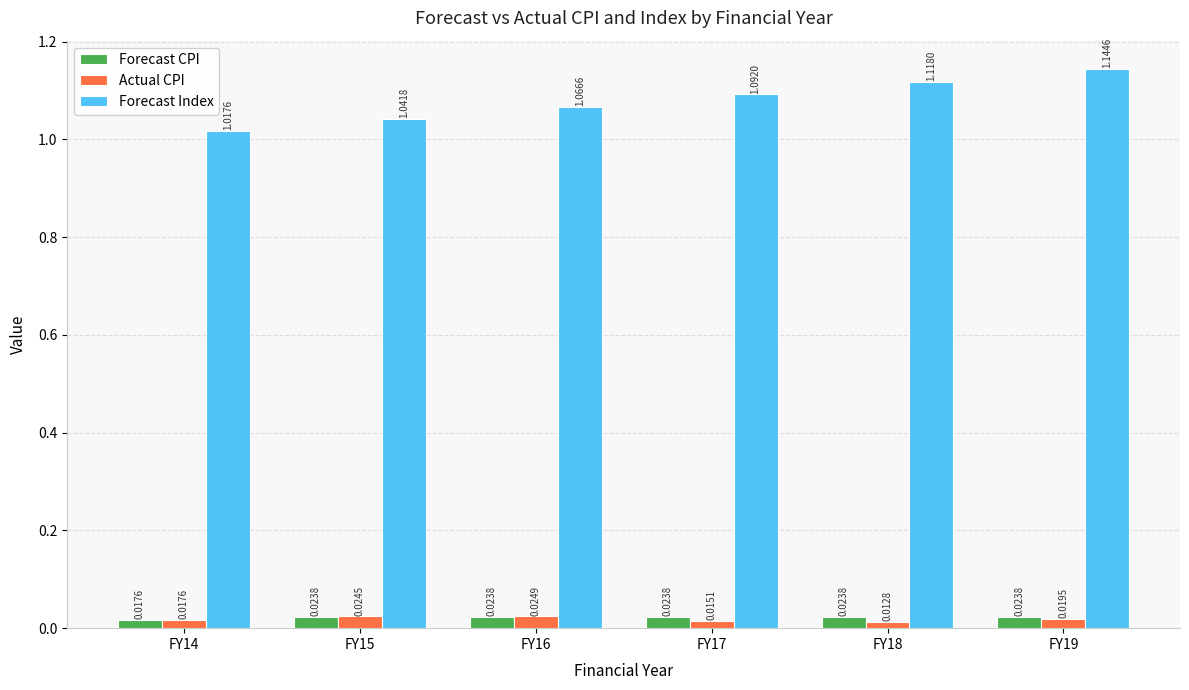

Where is Actual CPI nearest to the value 0?

FY18